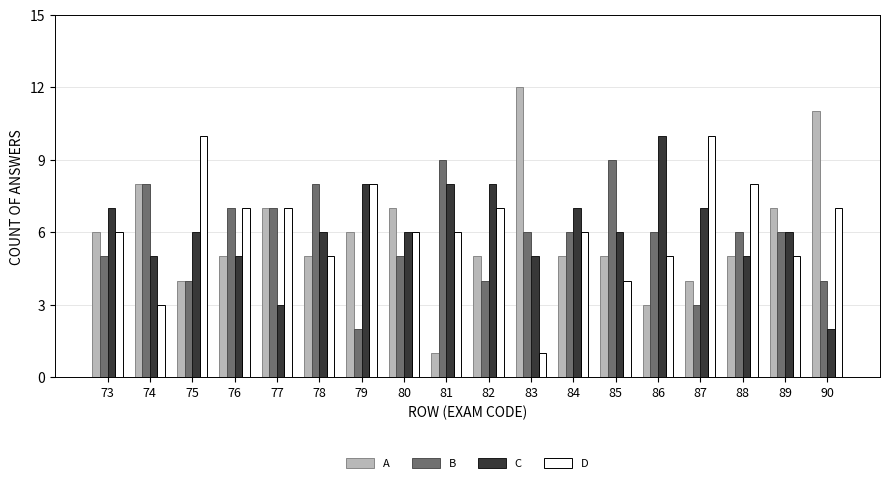

Which label corresponds to the largest value in the chart?

83